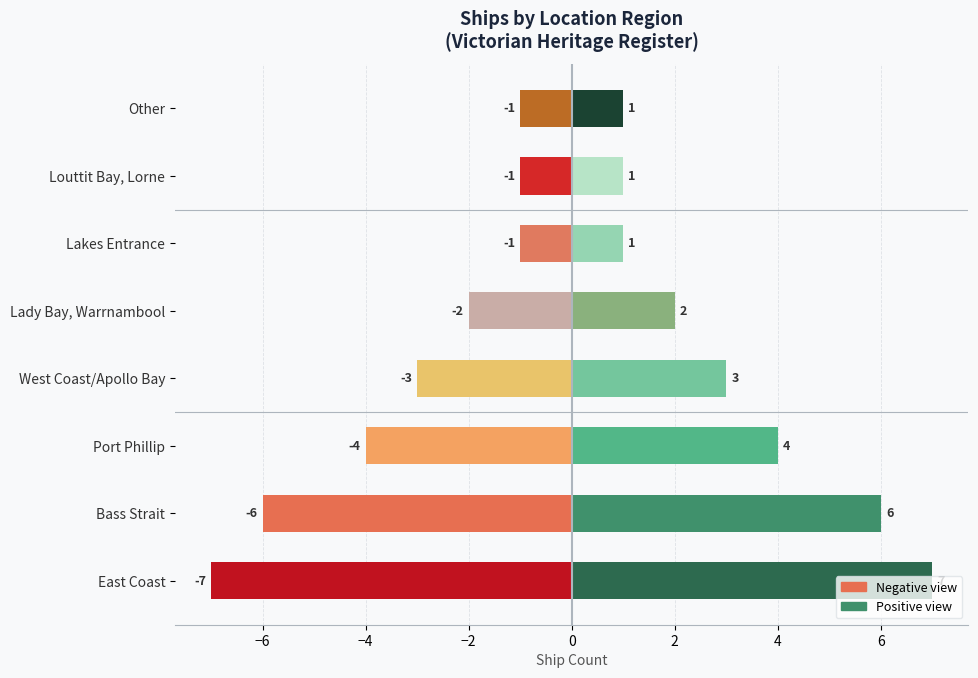

How many data points in Count (positive view) are above 3?

3